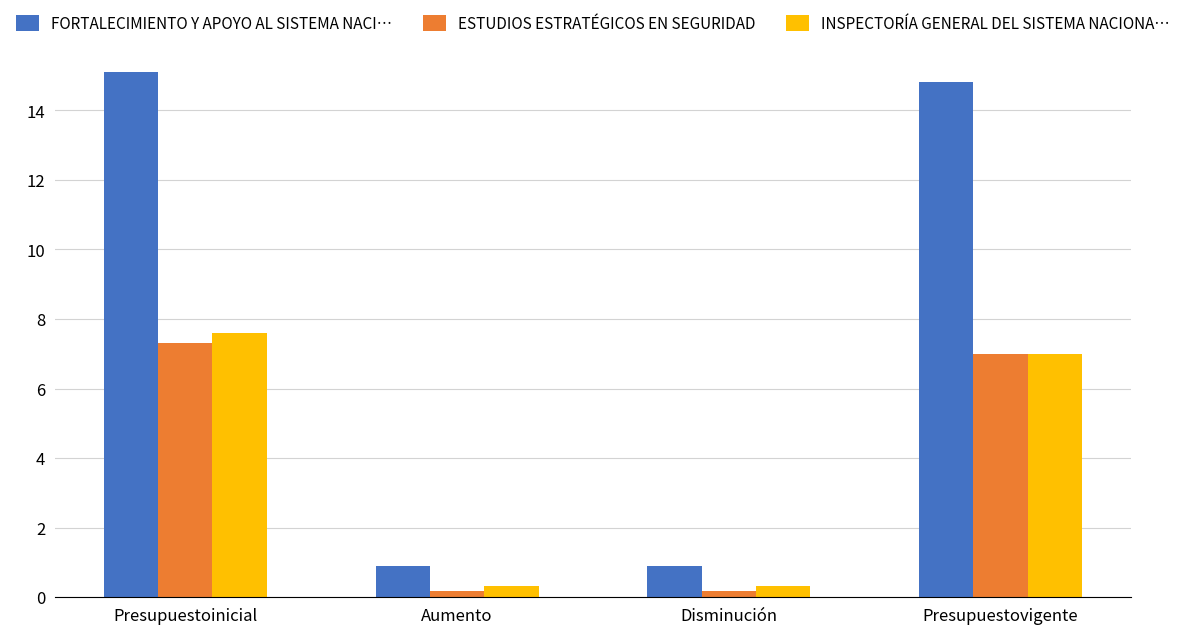

Reading right to left, list all the values displayed in this chart.

FORTALECIMIENTO Y APOYO AL SISTEMA NACI…: Presupuestovigente=14.8	Disminución=0.9	Aumento=0.9	Presupuestoinicial=15.1
ESTUDIOS ESTRATÉGICOS EN SEGURIDAD: Presupuestovigente=7.0	Disminución=0.2	Aumento=0.2	Presupuestoinicial=7.3
INSPECTORÍA GENERAL DEL SISTEMA NACIONA…: Presupuestovigente=7.0	Disminución=0.3	Aumento=0.3	Presupuestoinicial=7.6